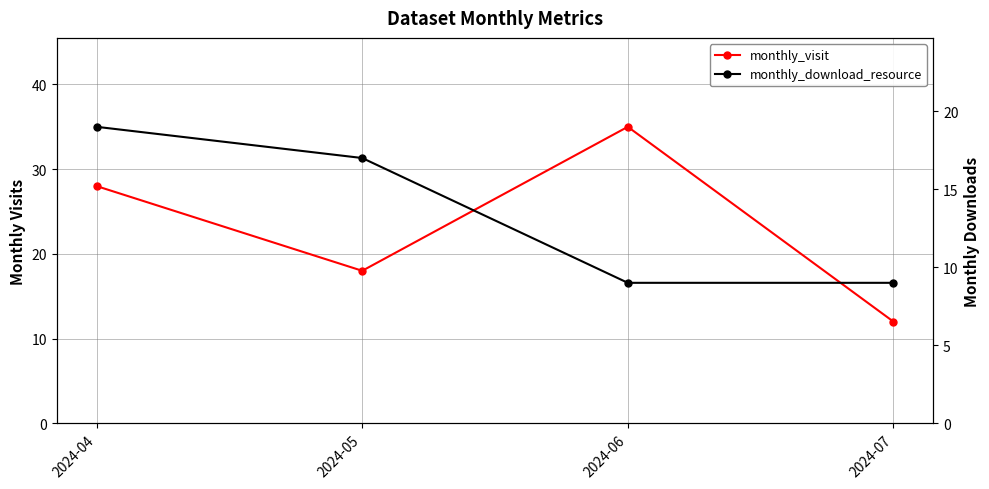

At which label is monthly_visit closest to 23?

2024-04